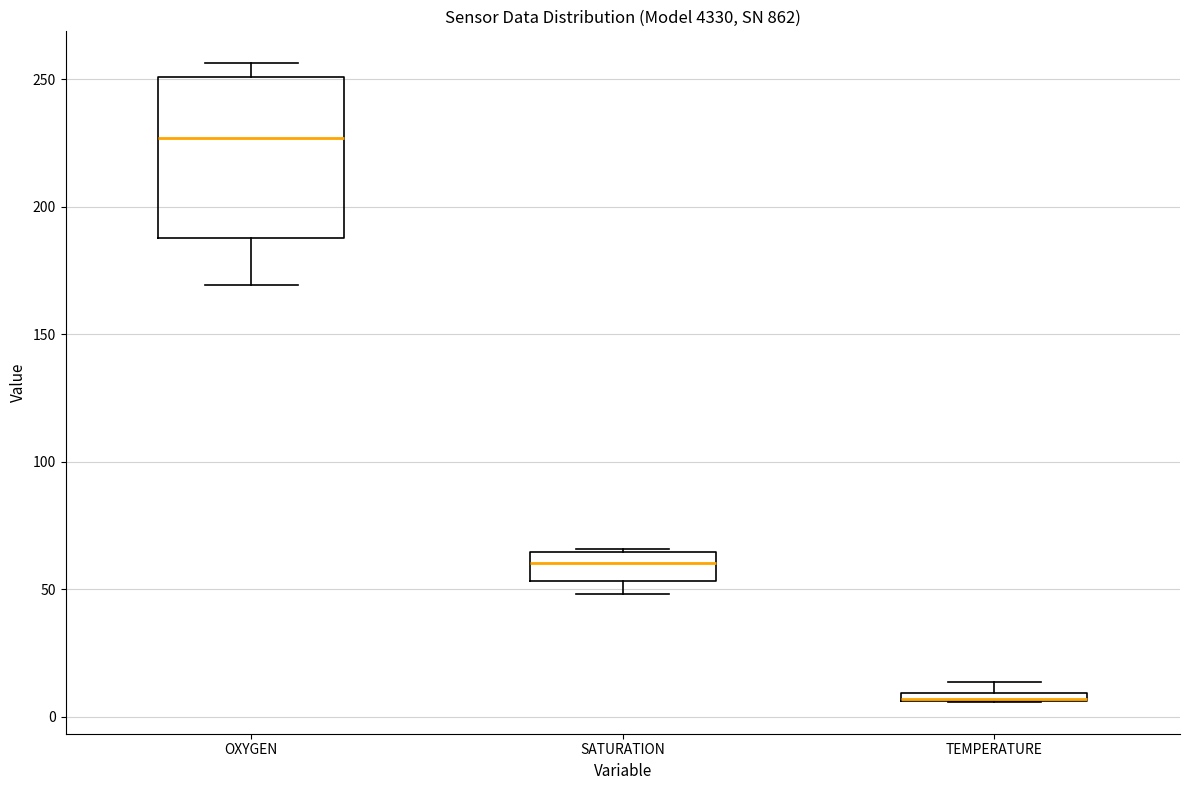

Comparing the boxes themselves (not the whiskers), which one is the tallest?

OXYGEN